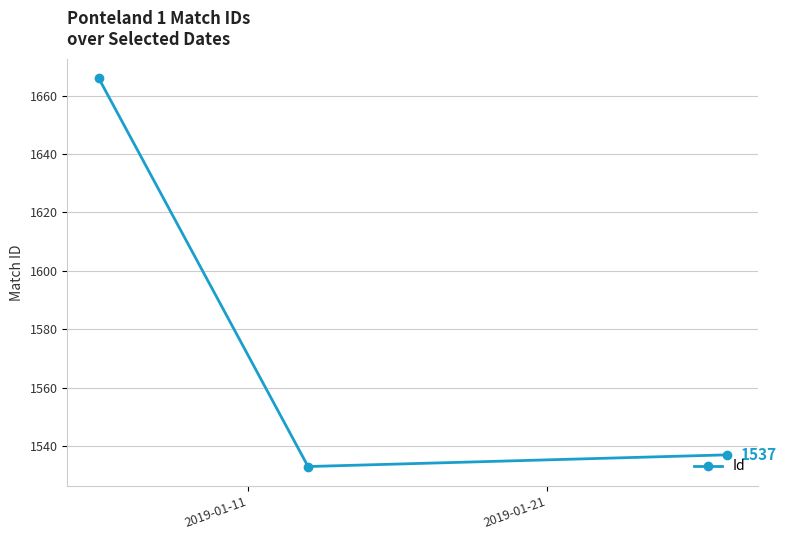

How many lines are shown in the chart?

1